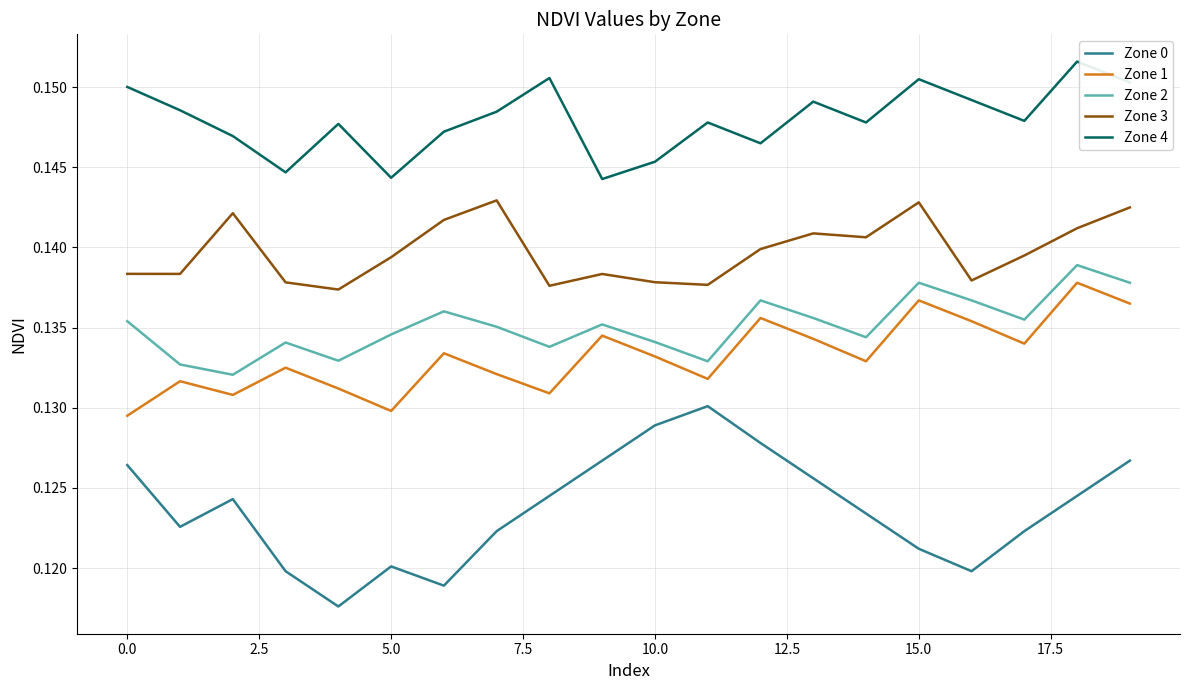

True or false: Zone 4 and Zone 1 cross at least once.

False